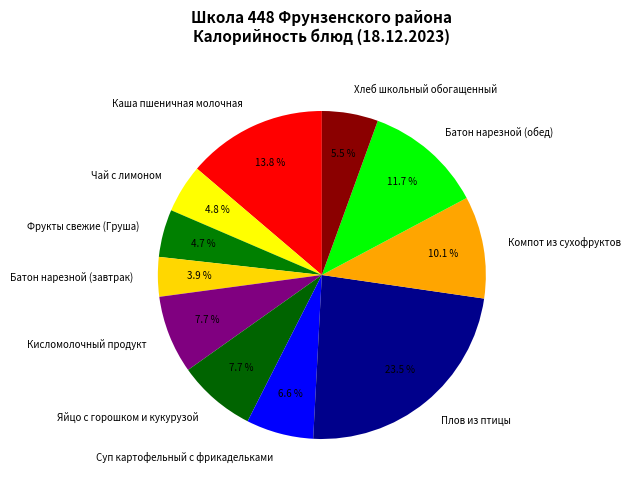

What percentage is the Чай с лимоном slice, to the nearest percent?

5%